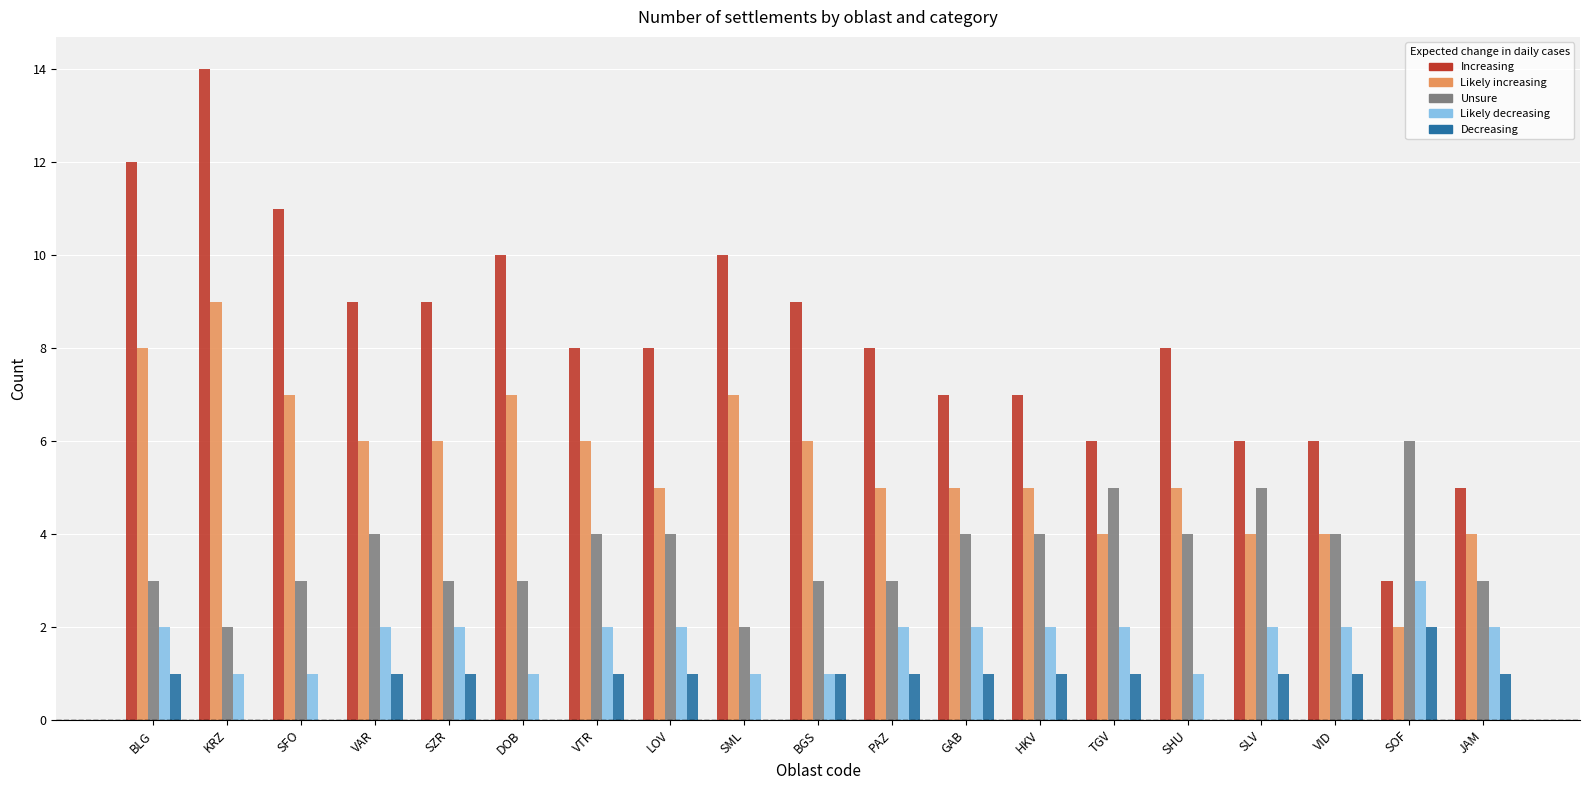

What is the difference between the Unsure values at SHU and JAM?

1